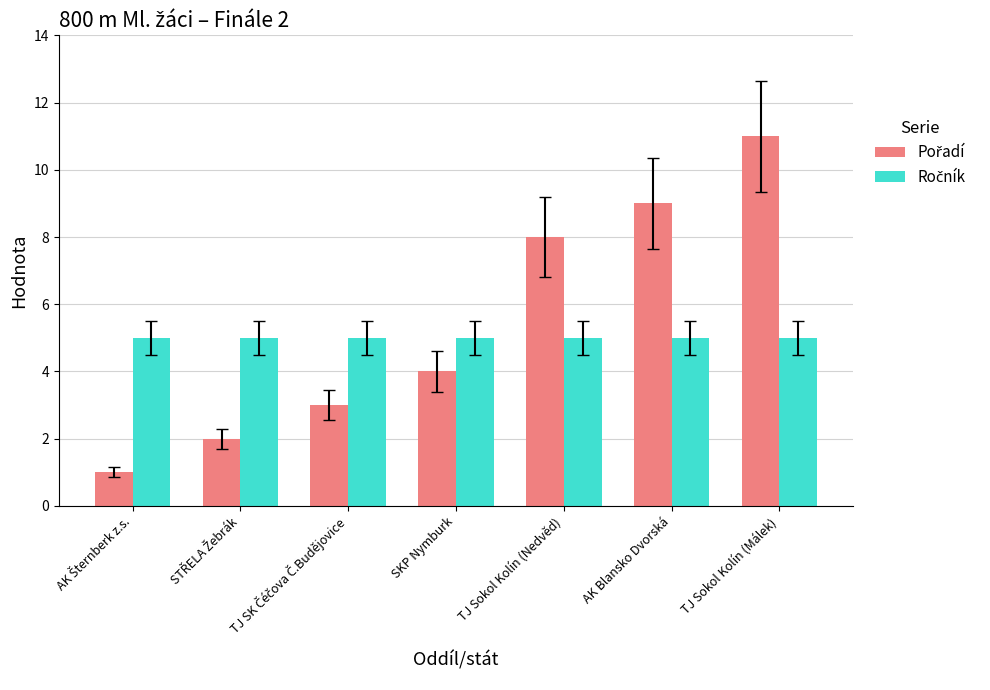

Which label corresponds to the largest value in the chart?

TJ Sokol Kolín (Málek)